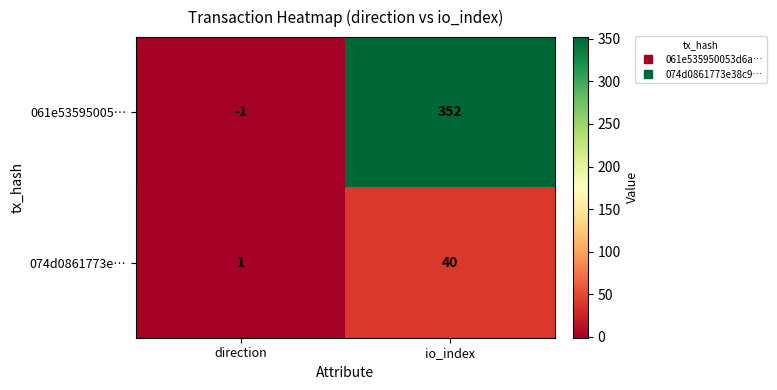

True or false: 074d0861773e… has a value of 1 at direction.

True